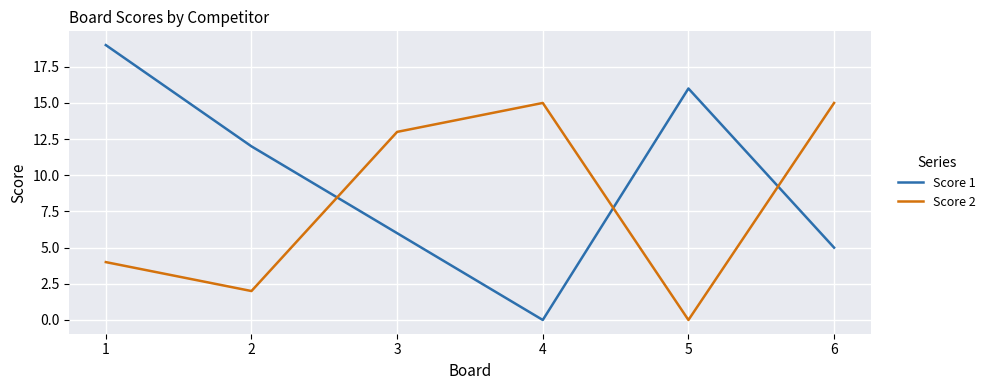

What is the difference between the maximum and second lowest values in the Score 2 series?

13